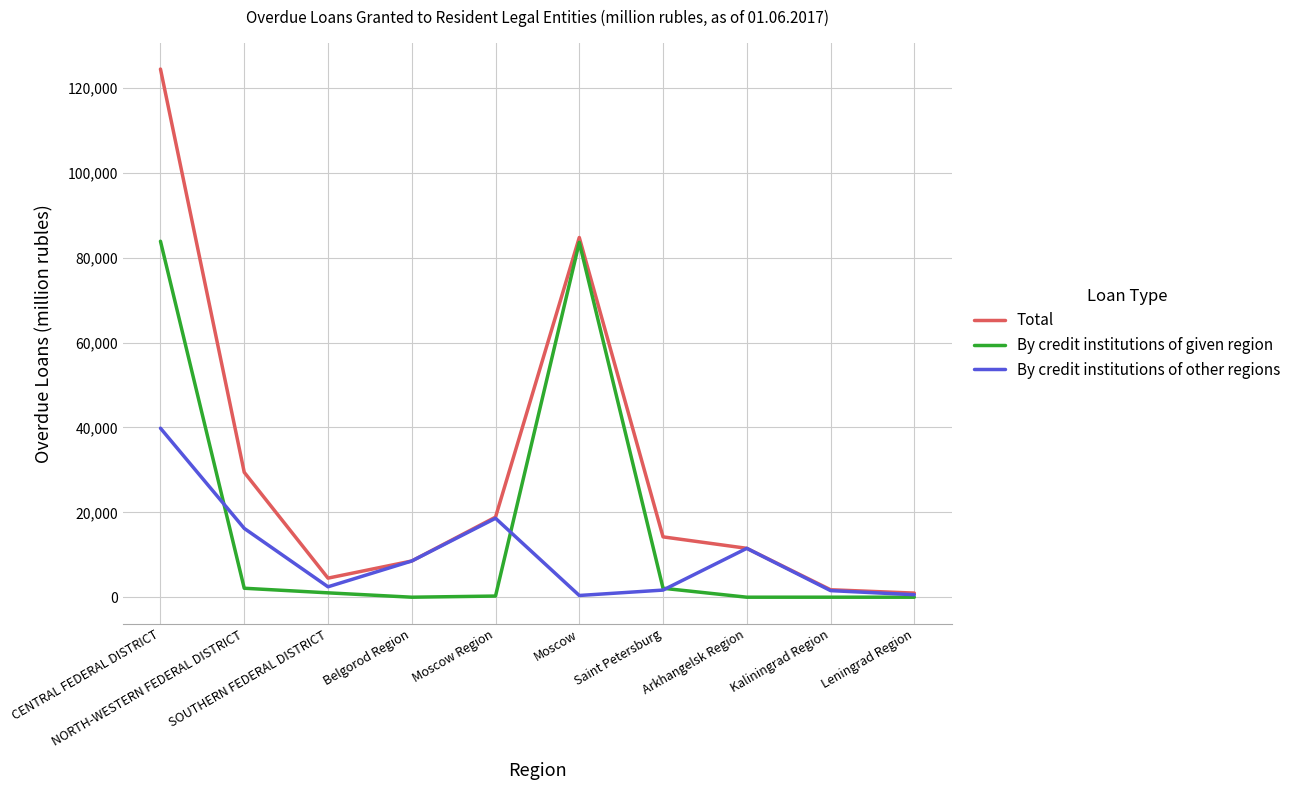

Which series has the largest total across all categories?

Total